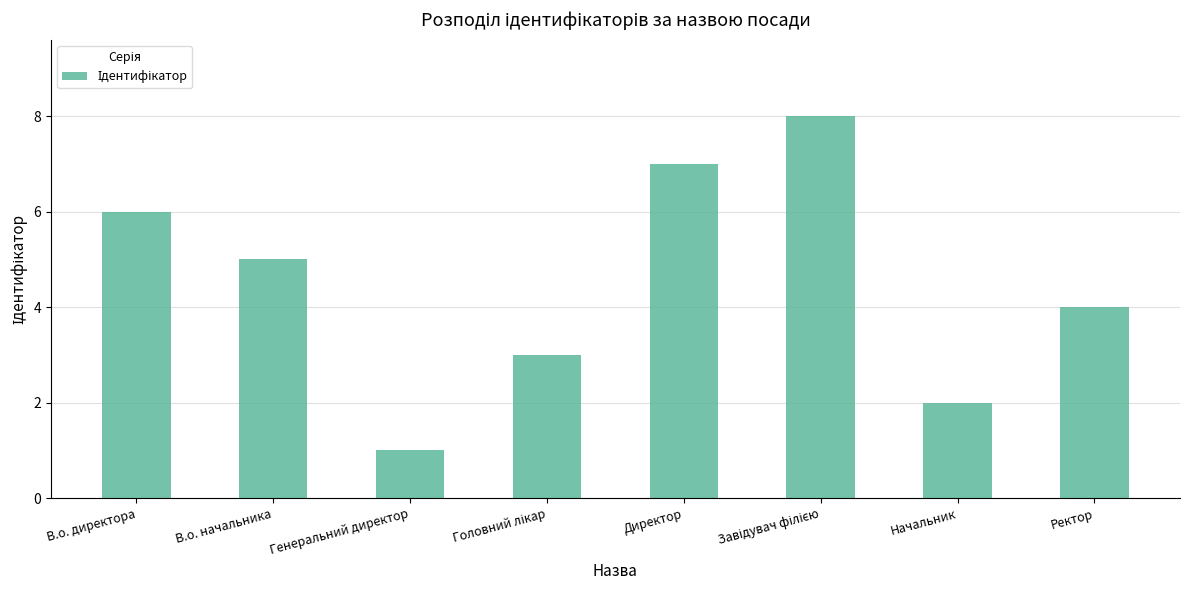

What is the greatest value displayed?

8